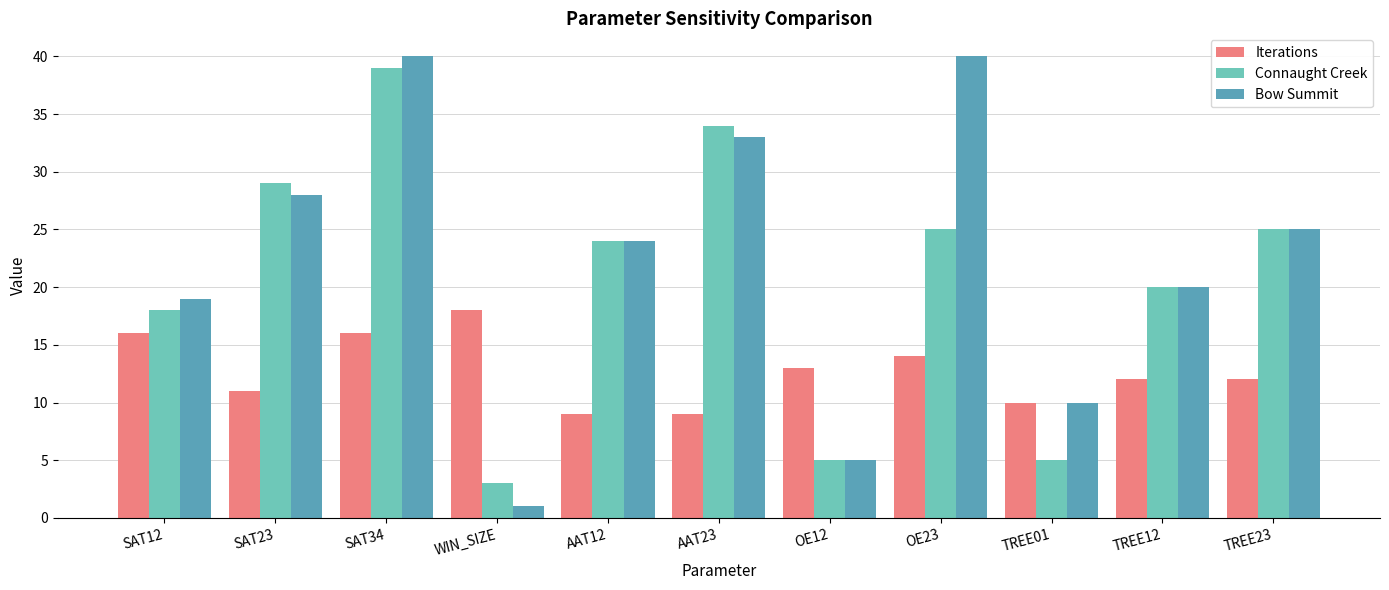

What is the highest value of the Iterations series?

18